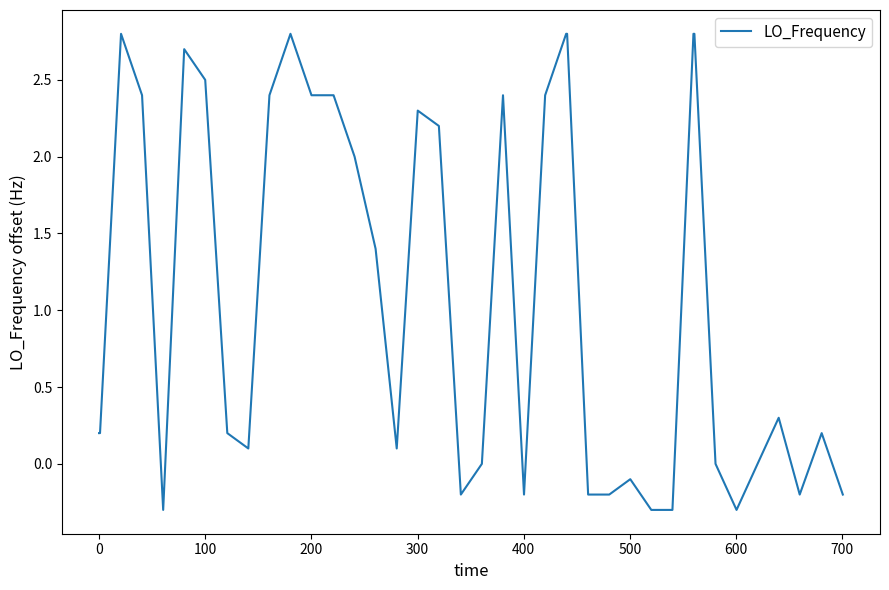

What is the minimum value shown in the chart?

-0.3